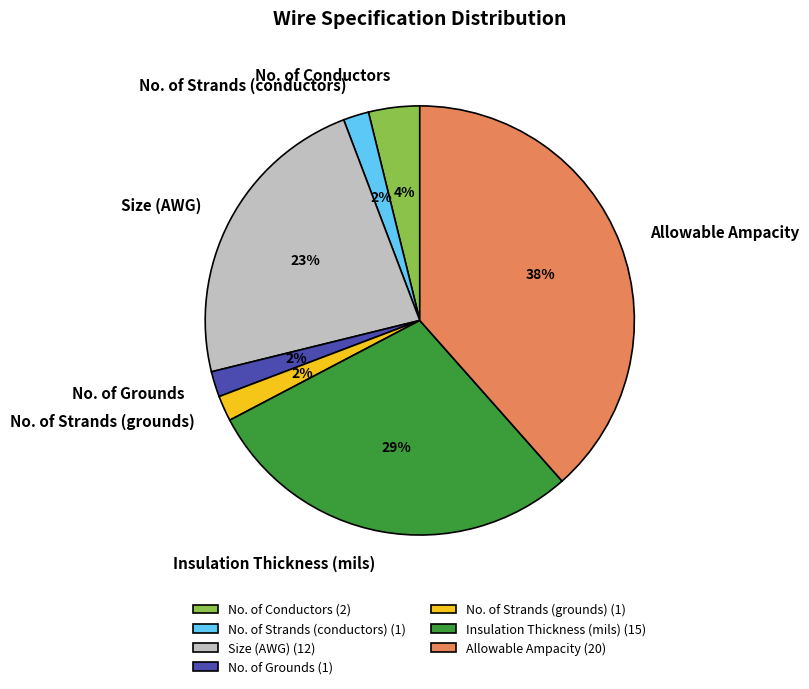

How many slices are in this pie chart?

7